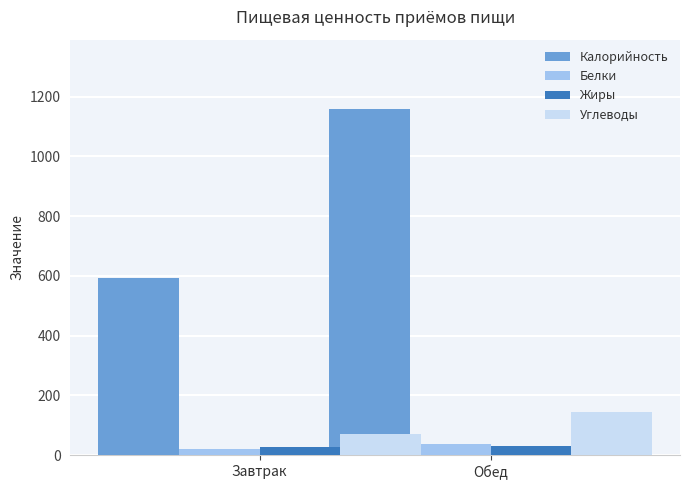

What is the difference between the Углеводы values at Завтрак and Обед?

75